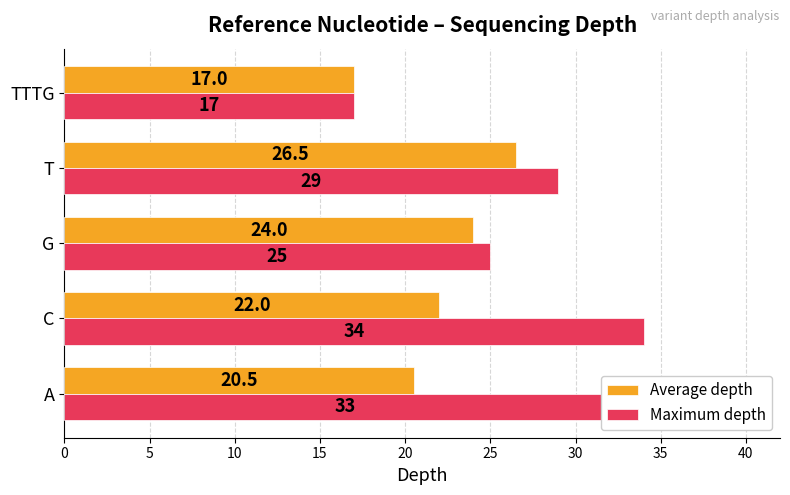

Between G and T, which series saw the biggest shift?

Maximum depth